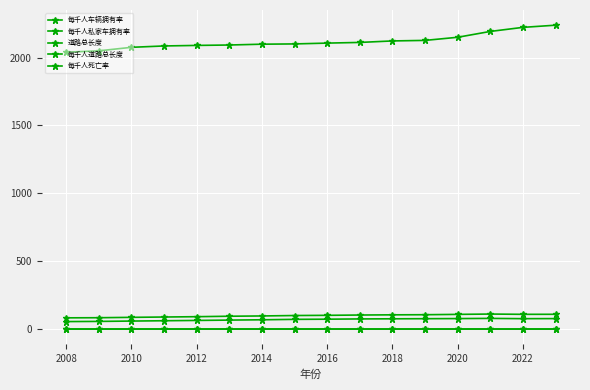

How many lines are shown in the chart?

5